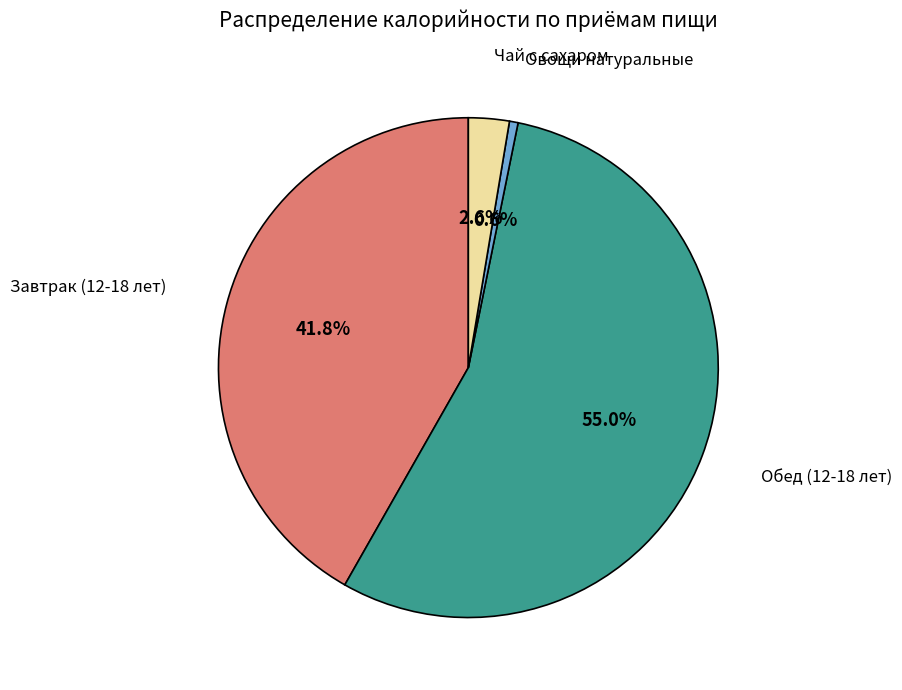

Does any single category account for the majority?

Yes